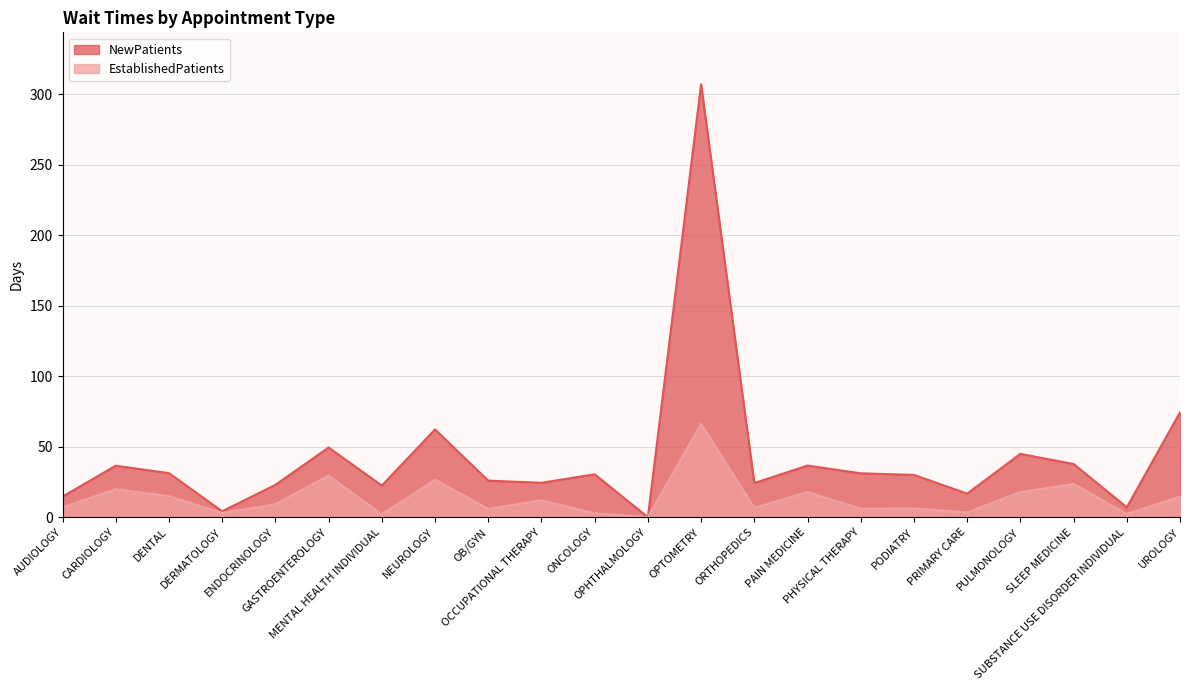

True or false: NewPatients has more than 1 points higher than both neighbors.

True